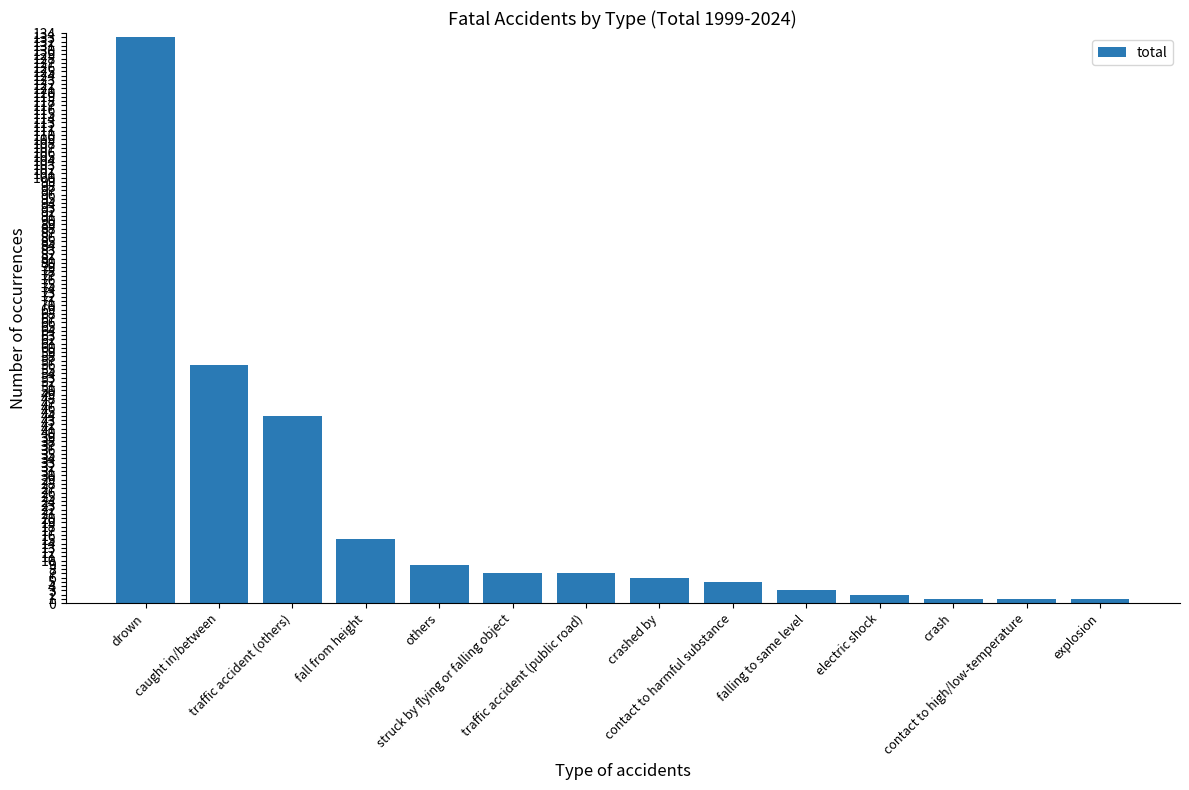

Reading left to right, extract all data points from this chart.

drown=133	caught in/between=56	traffic accident (others)=44	fall from height=15	others=9	struck by flying or falling object=7	traffic accident (public road)=7	crashed by=6	contact to harmful substance=5	falling to same level=3	electric shock=2	crash=1	contact to high/low-temperature=1	explosion=1